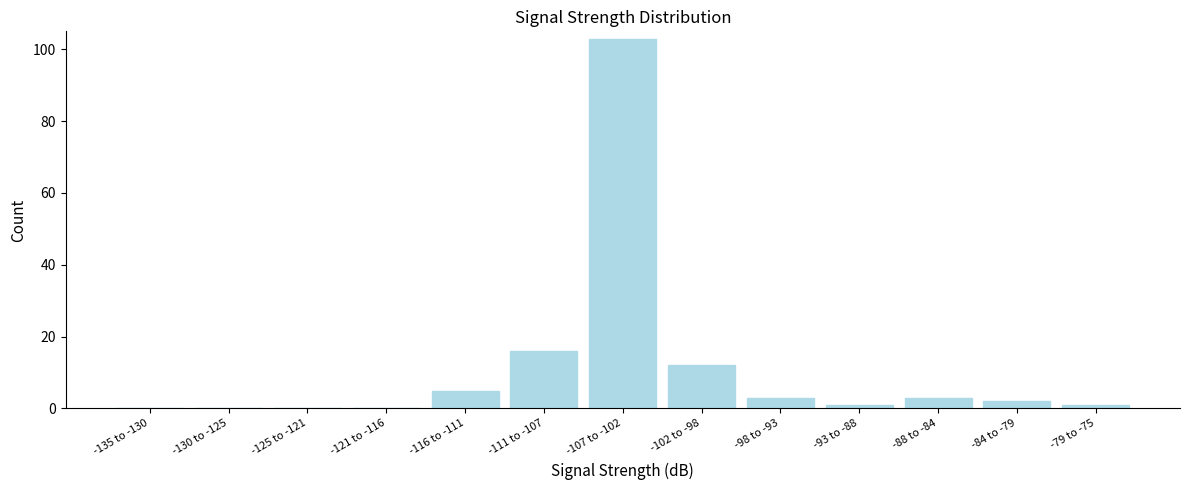

Reading left to right, transcribe all the data shown in this chart.

-135 to -130=0	-130 to -125=0	-125 to -121=0	-121 to -116=0	-116 to -111=5	-111 to -107=16	-107 to -102=103	-102 to -98=12	-98 to -93=3	-93 to -88=1	-88 to -84=3	-84 to -79=2	-79 to -75=1